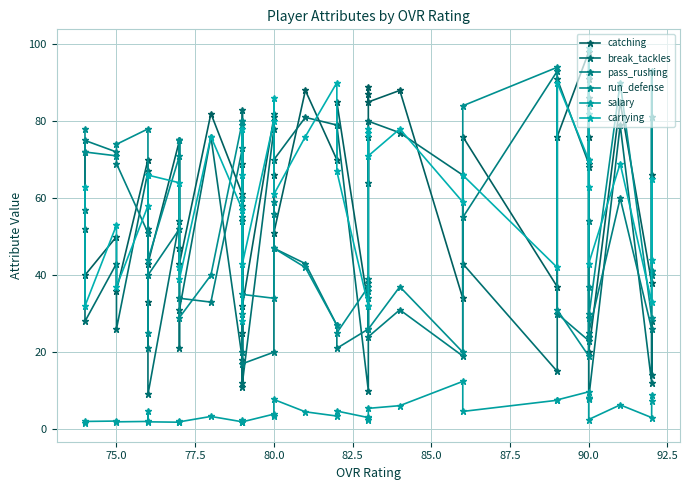

How many data points in break_tackles are less than 64?

20